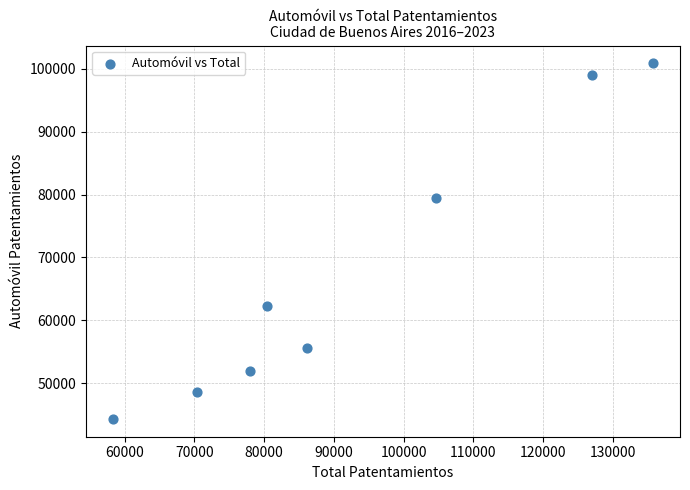

What Y value in the scatter plot is closest to 72596?

79488